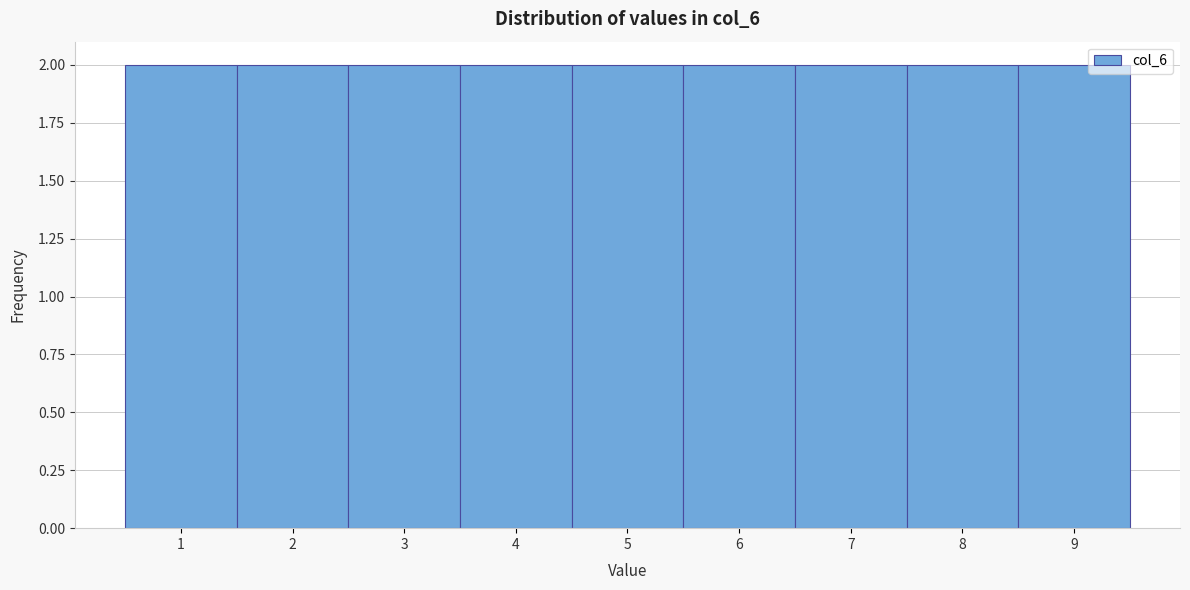

How tall is the bar that spans 3.5 to 4.5 on the x-axis? The values are not printed on the chart, so give them approximately, as read against the axis.

2